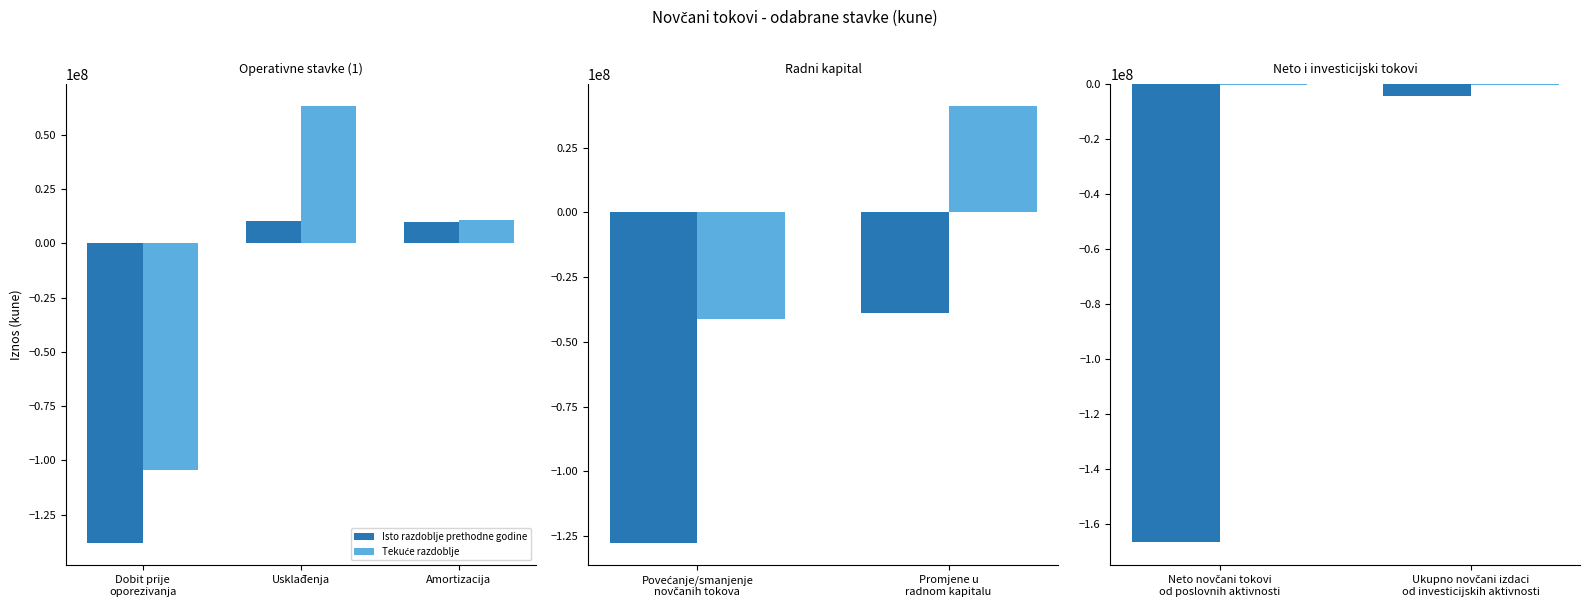

Rank the series by their maximum value, from lowest to highest.

Isto razdoblje prethodne godine, Tekuće razdoblje